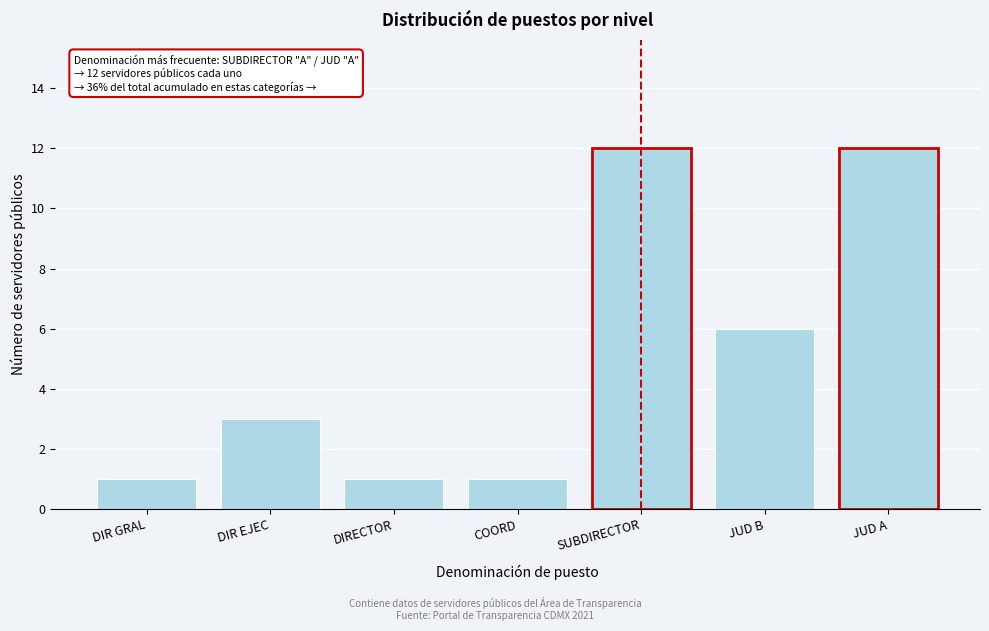

Reading left to right, list all the values displayed in this chart.

DIR GRAL=1	DIR EJEC=3	DIRECTOR=1	COORD=1	SUBDIRECTOR=12	JUD B=6	JUD A=12